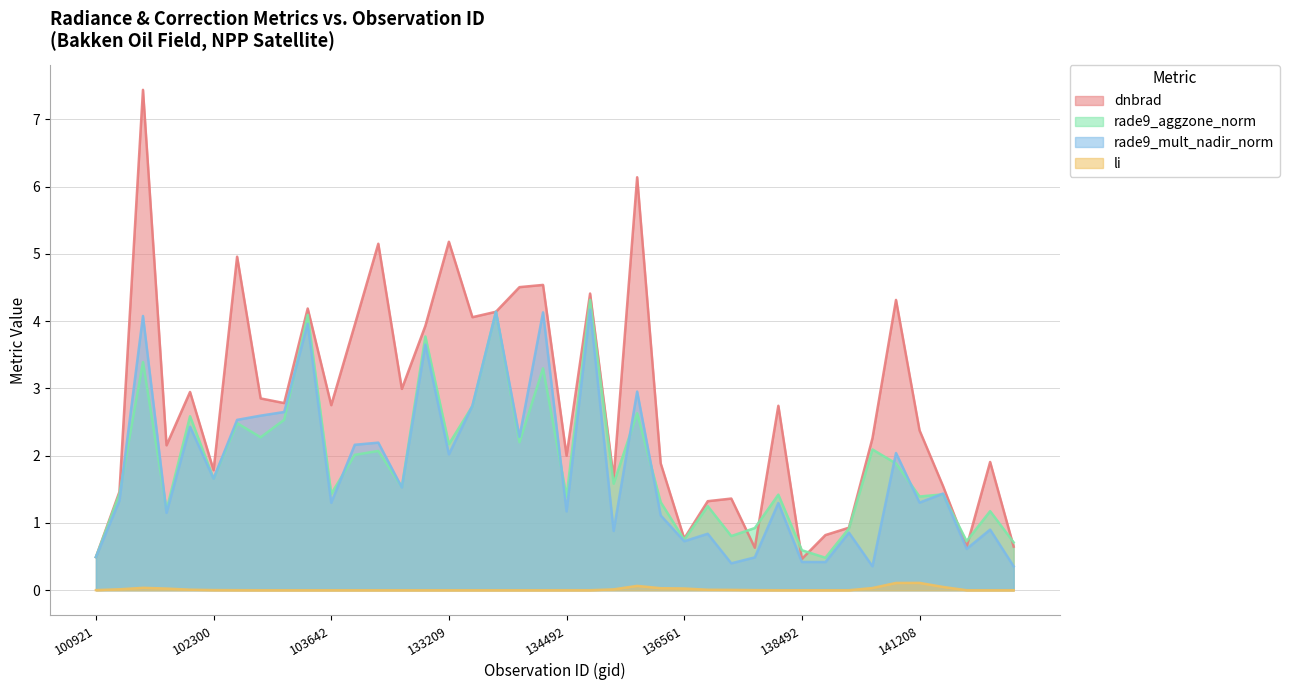

Where is rade9_aggzone_norm nearest to the value 2?

103760